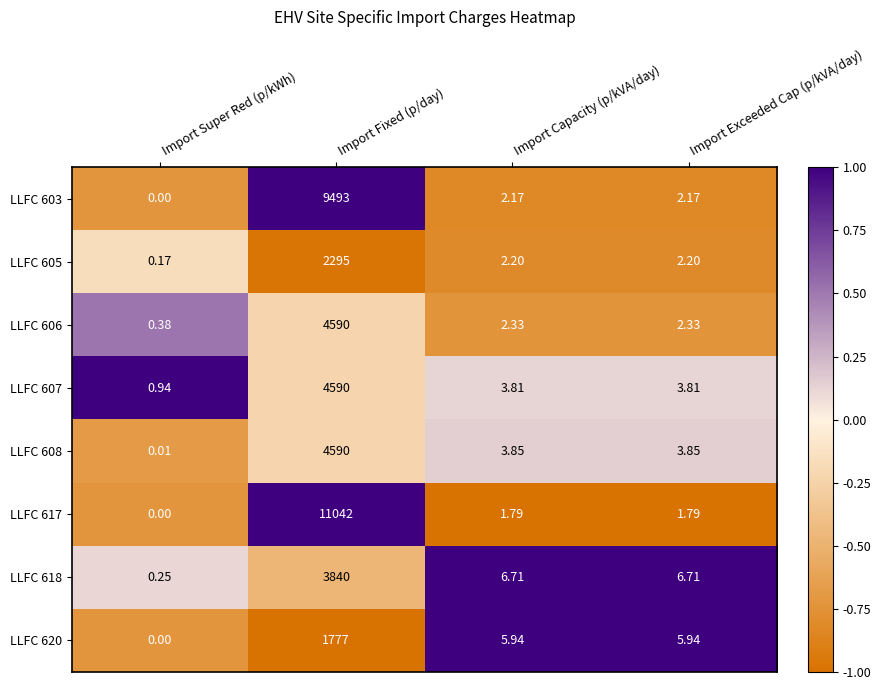

Is the value of LLFC 608 at Import Exceeded Cap (p/kVA/day) greater than the value of LLFC 606 at Import Fixed (p/day)?

No